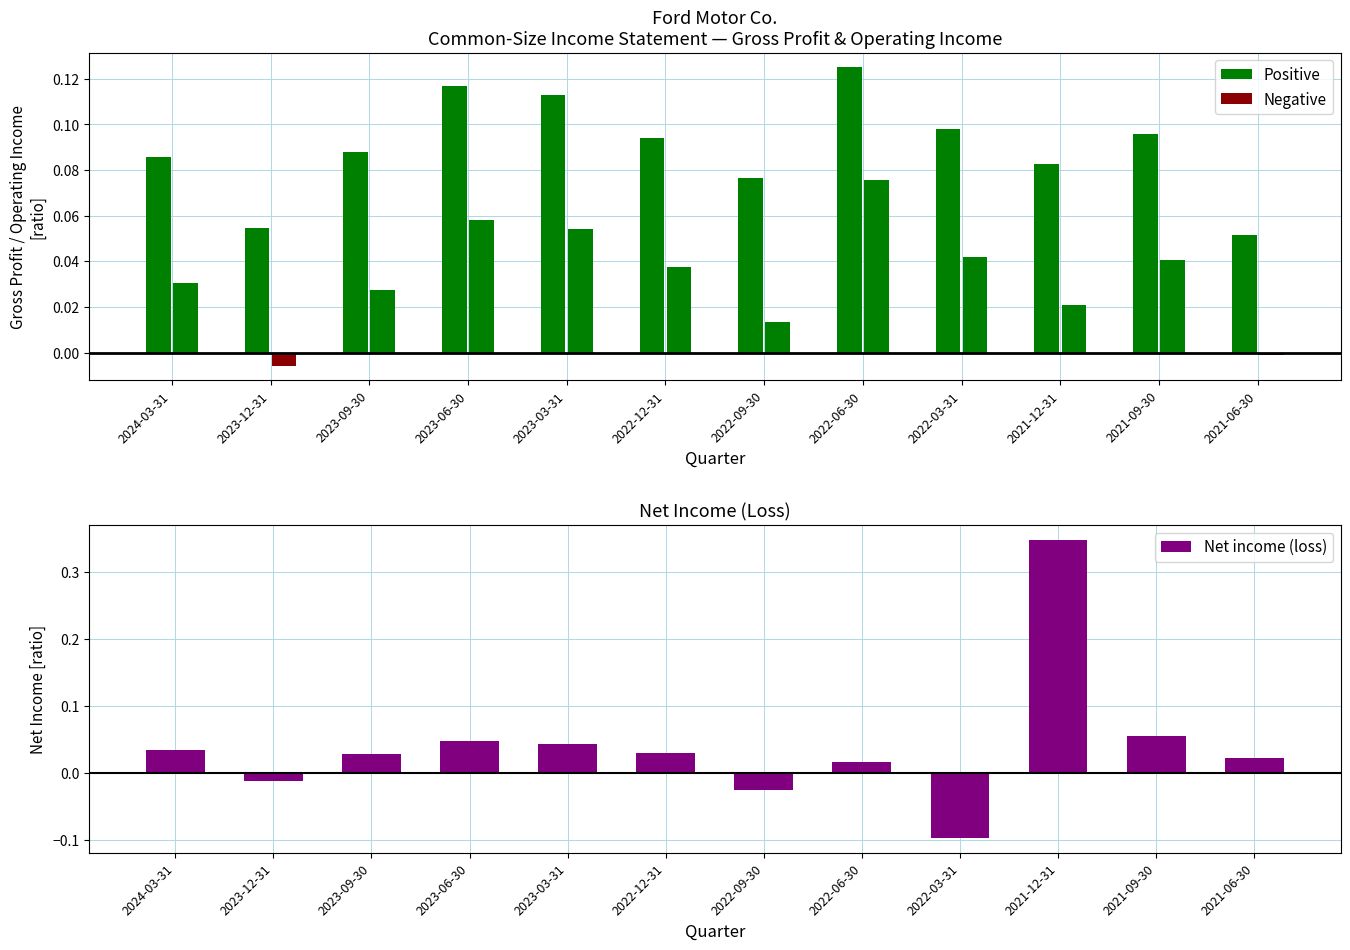

Rank the series by their average value, from highest to lowest.

Gross profit (loss) (positive), Net income (loss), Gross profit (loss) (negative)